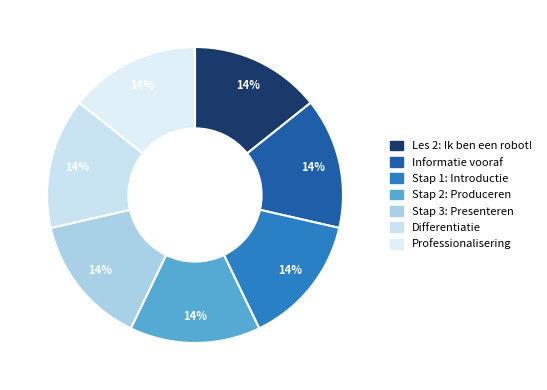

Which has a higher value, Differentiatie or Les 2: Ik ben een robot!?

Differentiatie